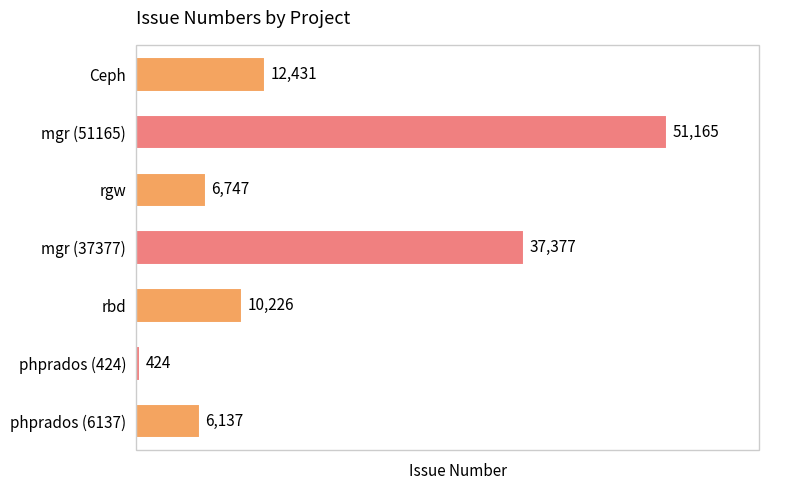

How many data points are less than 10226?

3